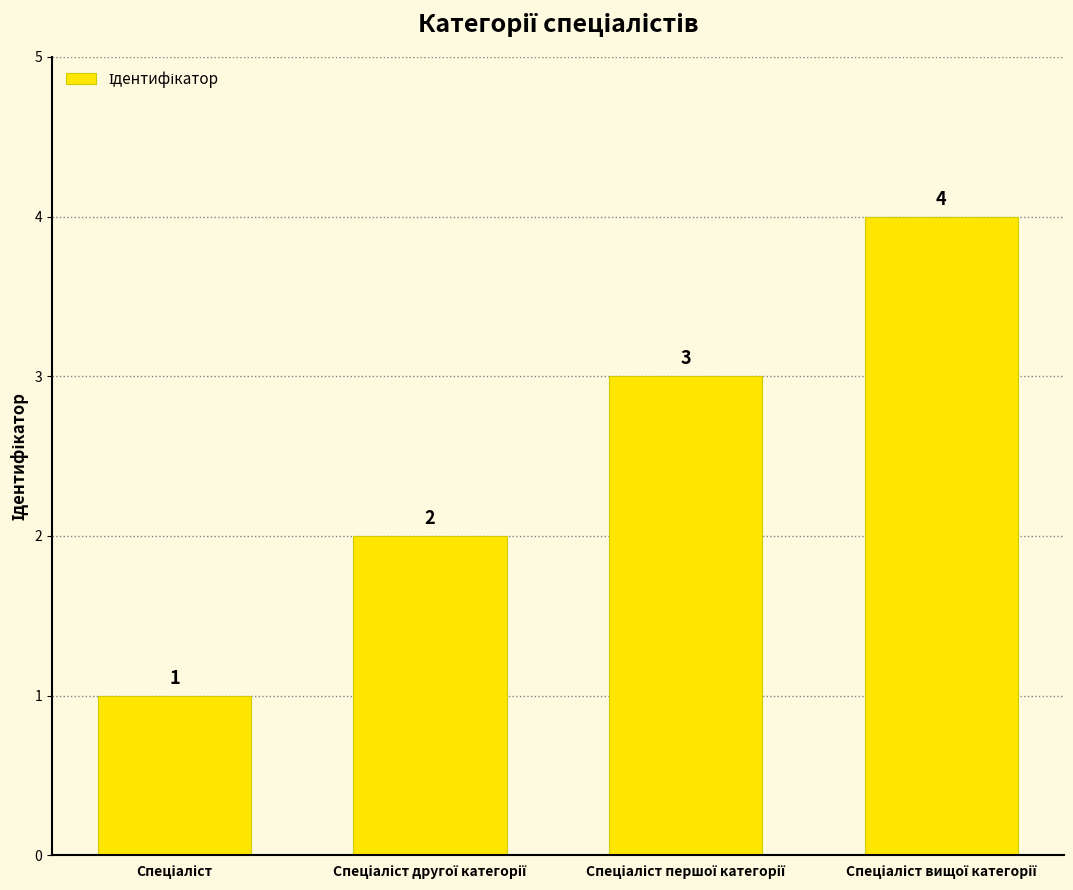

What is the value of the 2nd bar from the left?

2